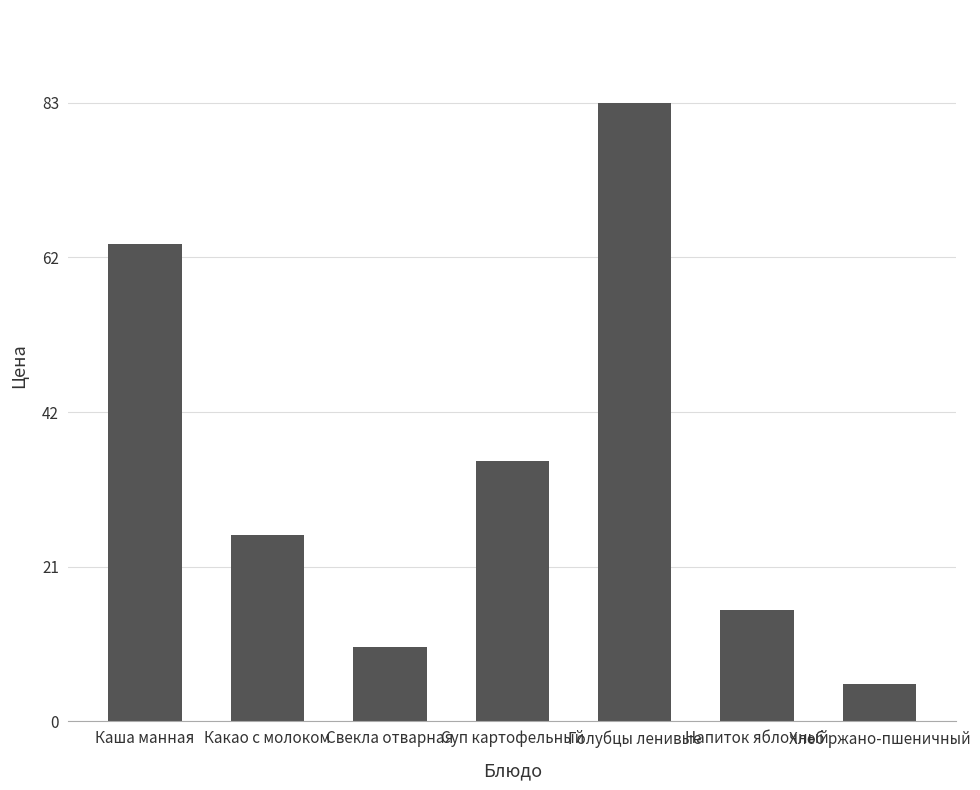

What is the difference between the maximum and minimum values?

78